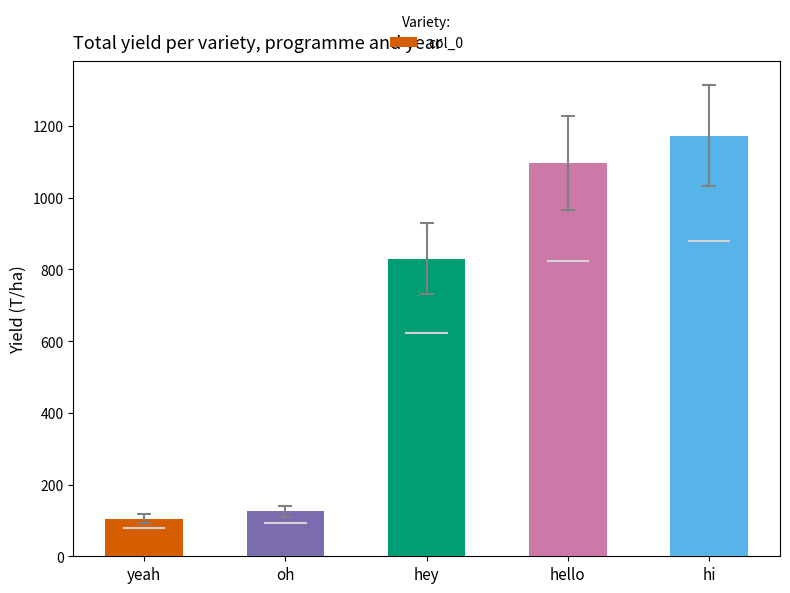

Rank the categories by value from highest to lowest.

hi, hello, hey, oh, yeah